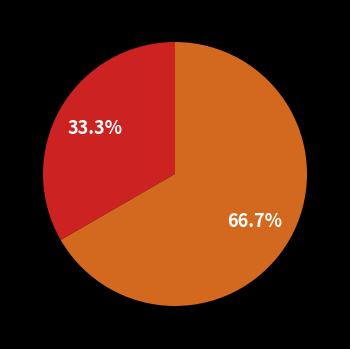

Does any single category account for the majority?

Yes